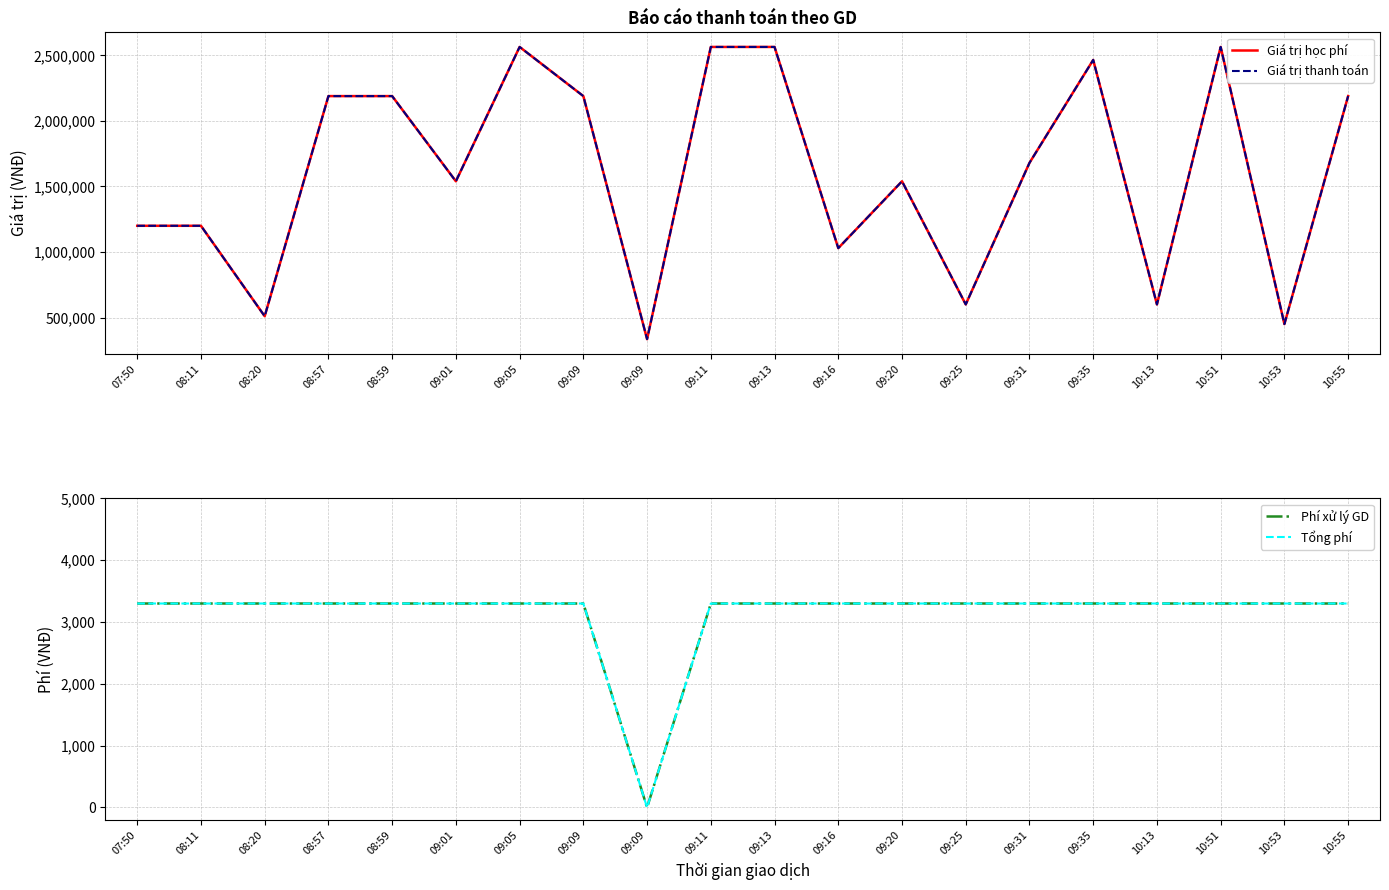

True or false: Giá trị thanh toán has a value of 3173846 at 08:59.

False